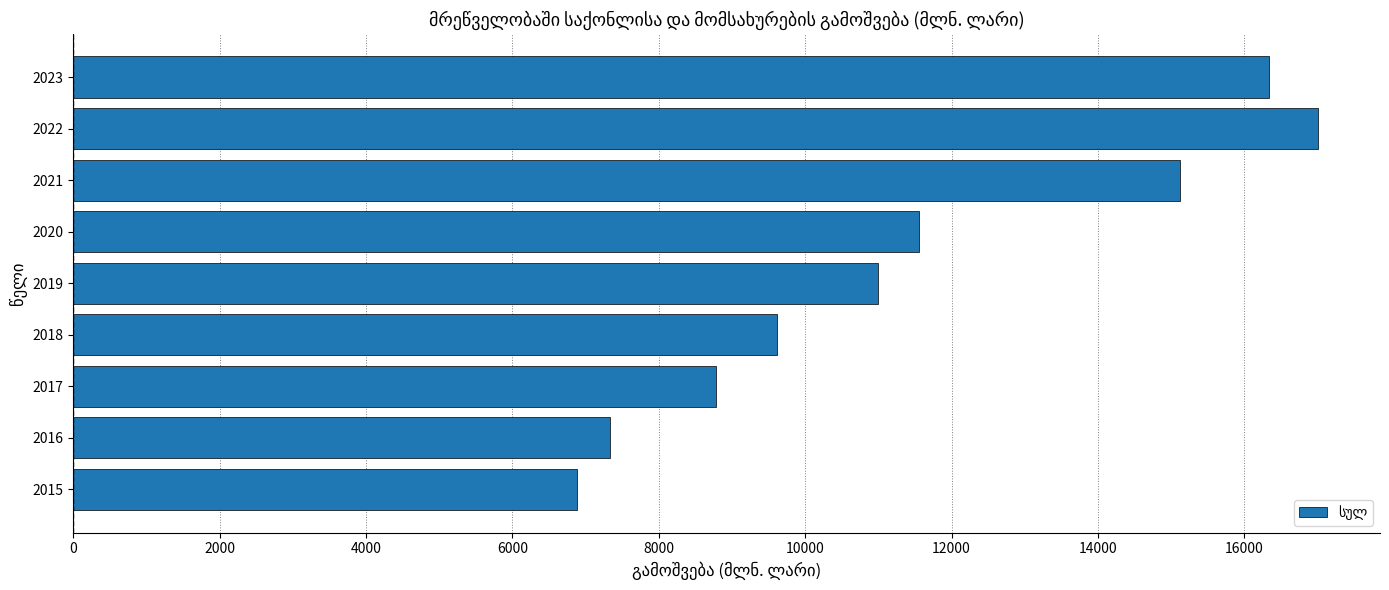

Is it true that the value at 2019 is 4969.3?

False